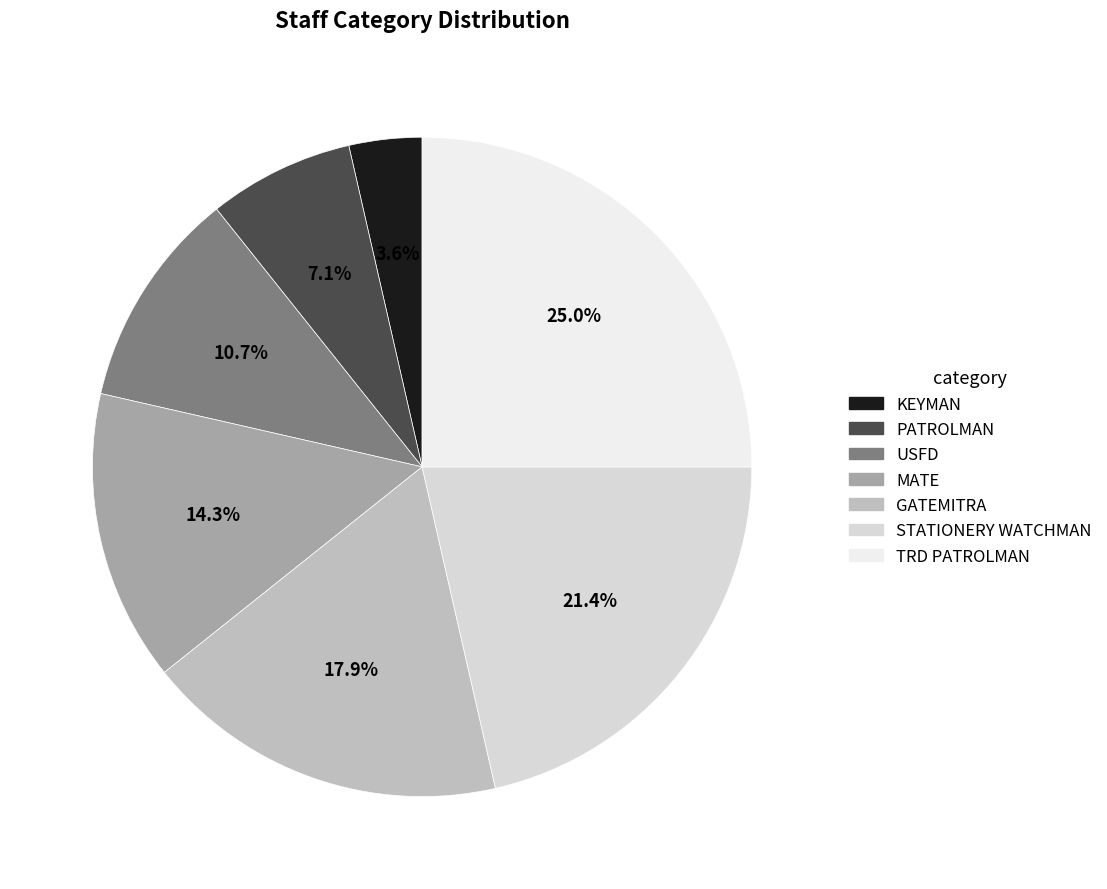

Which slice is the smallest?

KEYMAN